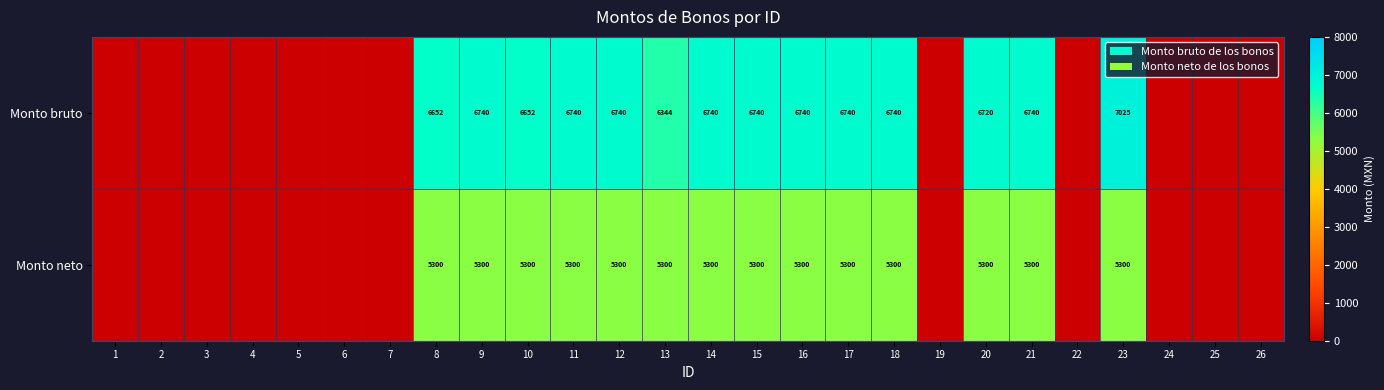

What is the difference between the Monto bruto values at 18 and 10?

88